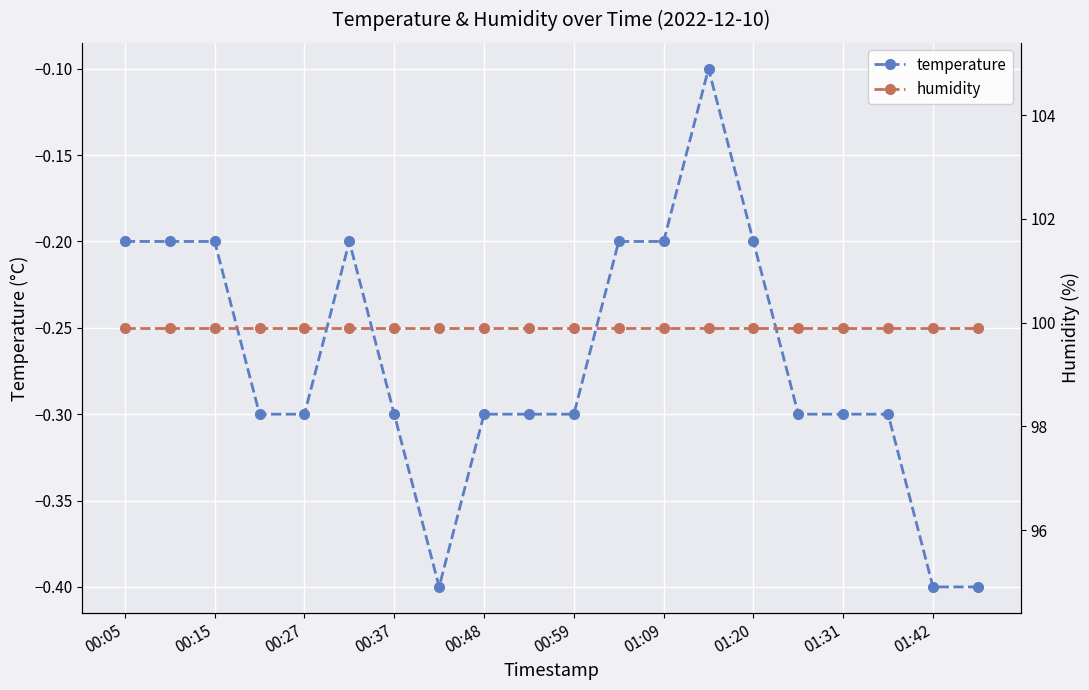

How many categories are shown in the chart?

20